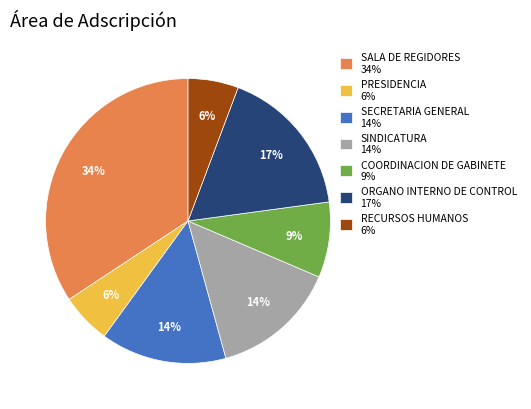

Is there a majority slice in this chart?

No